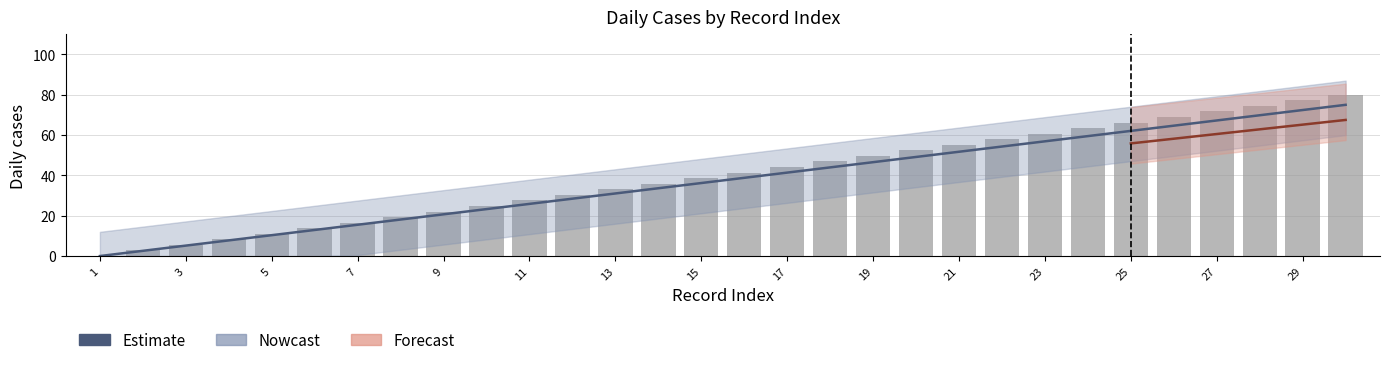

How many data points are above 41?

15